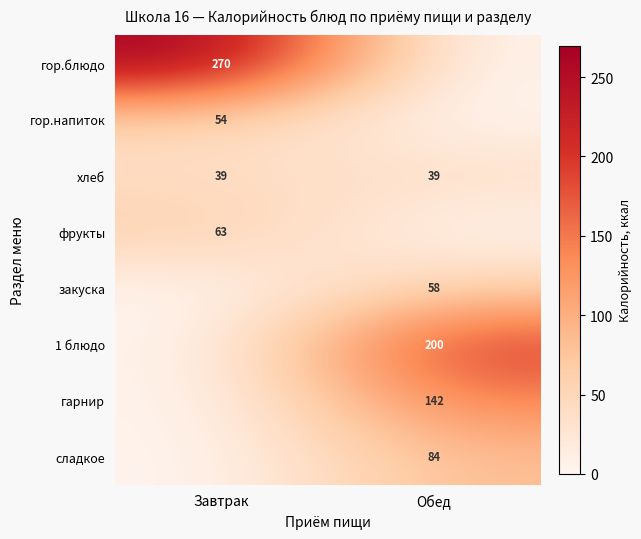

True or false: гор.напиток has a value of 54 at Завтрак.

True